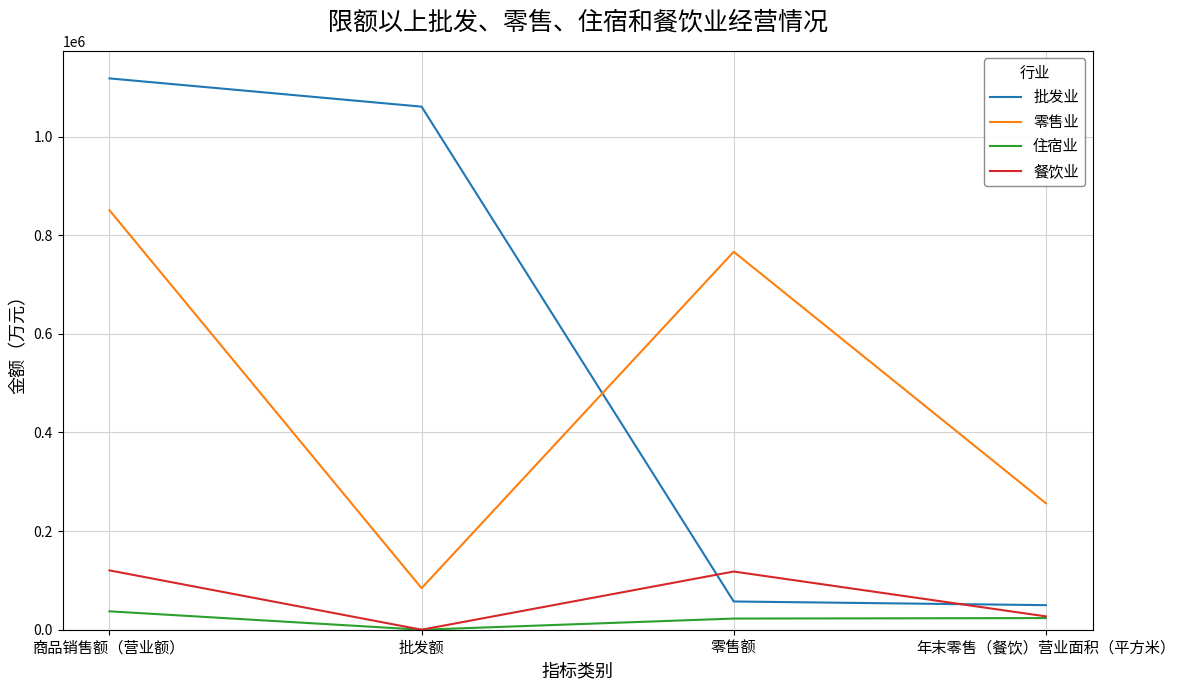

Which series has the widest spread of values?

批发业